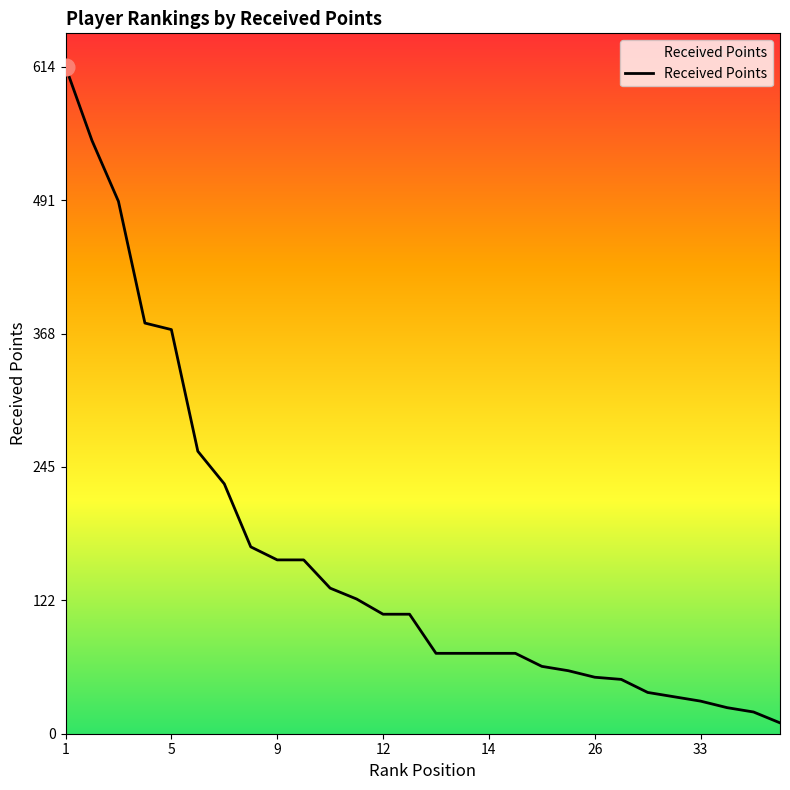

How many lines are shown in the chart?

1